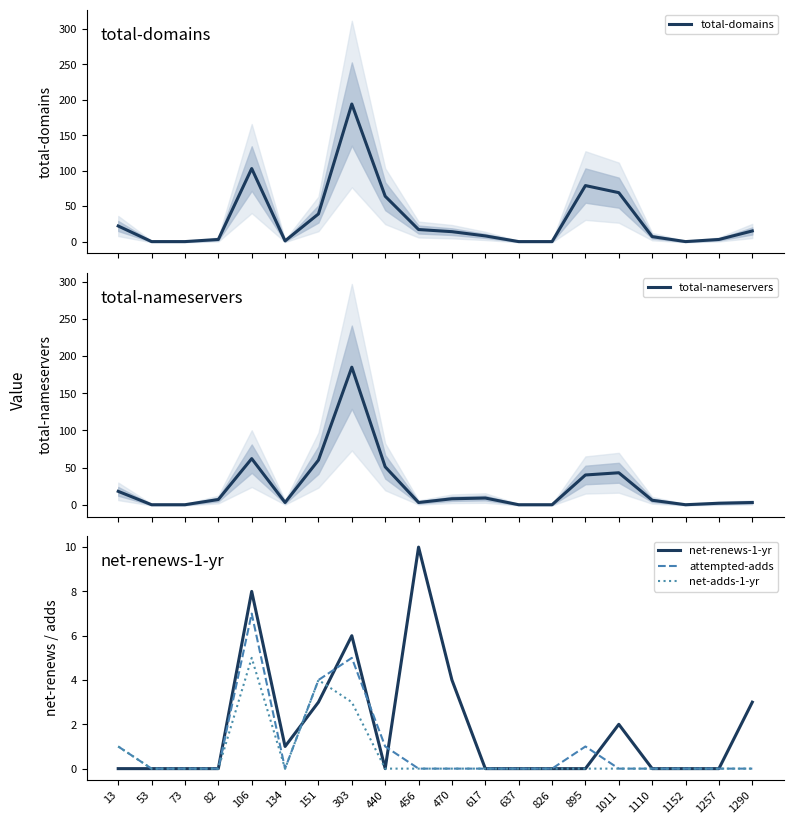

True or false: net-adds-1-yr has a value of 0 at 82.

True